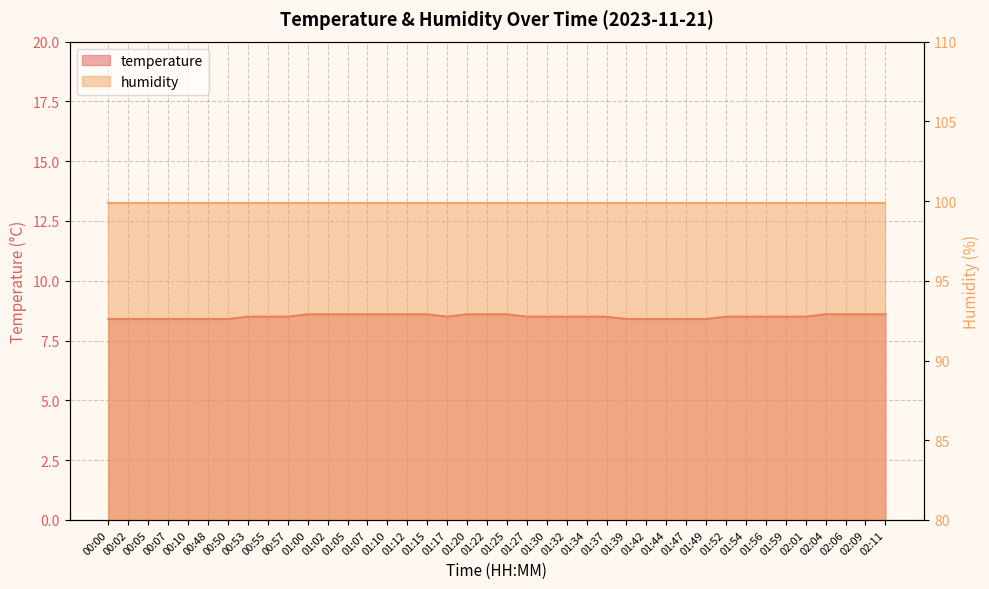

Reading right to left, transcribe all the data shown in this chart.

8.6	8.6	8.6	8.6	8.5	8.5	8.5	8.5	8.5	8.4	8.4	8.4	8.4	8.4	8.5	8.5	8.5	8.5	8.5	8.6	8.6	8.6	8.5	8.6	8.6	8.6	8.6	8.6	8.6	8.6	8.5	8.5	8.5	8.4	8.4	8.4	8.4	8.4	8.4	8.4